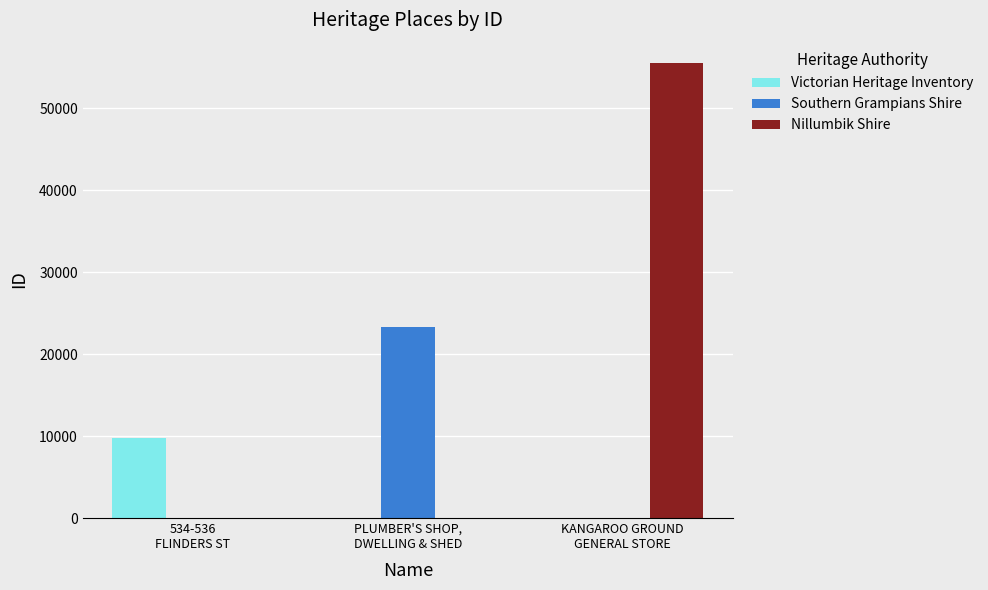

Are the bars horizontal?

No